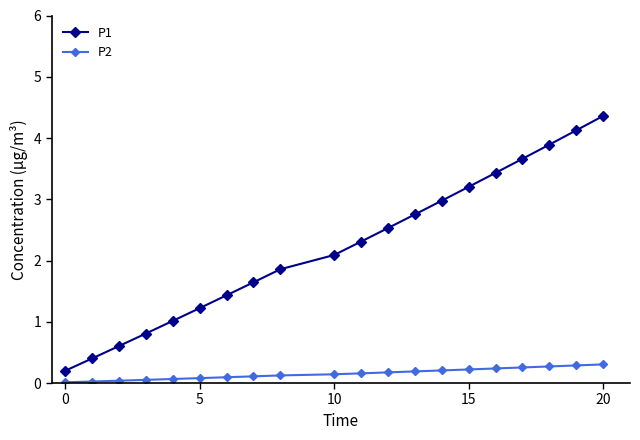

What is the value of the P1 point at the 18th from the left?

3.9